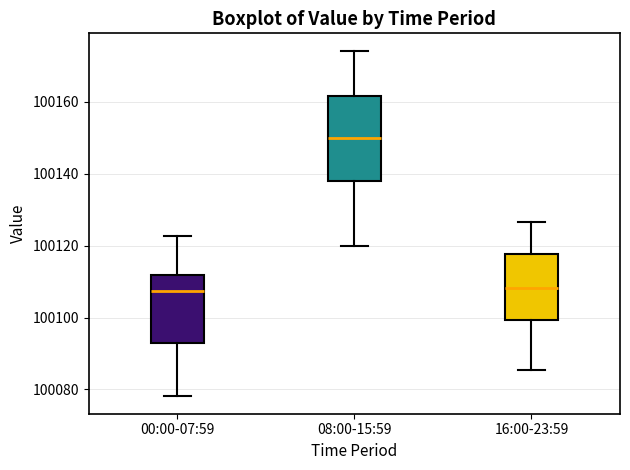

Which box is the tallest, from its lower edge to its upper edge?

08:00-15:59